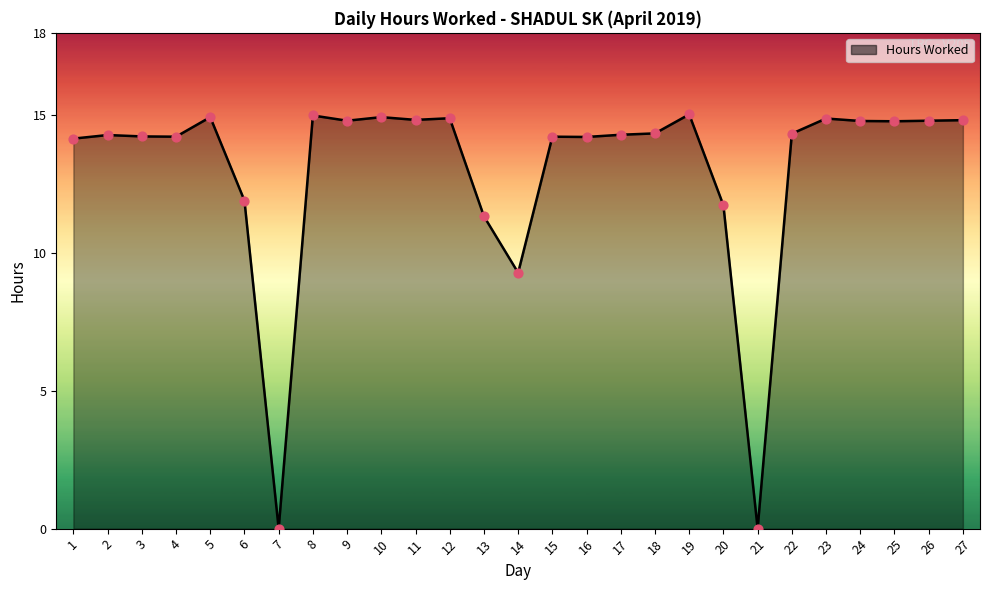

Approximately how many times larger is the value at 14 compared to 23?

0.6